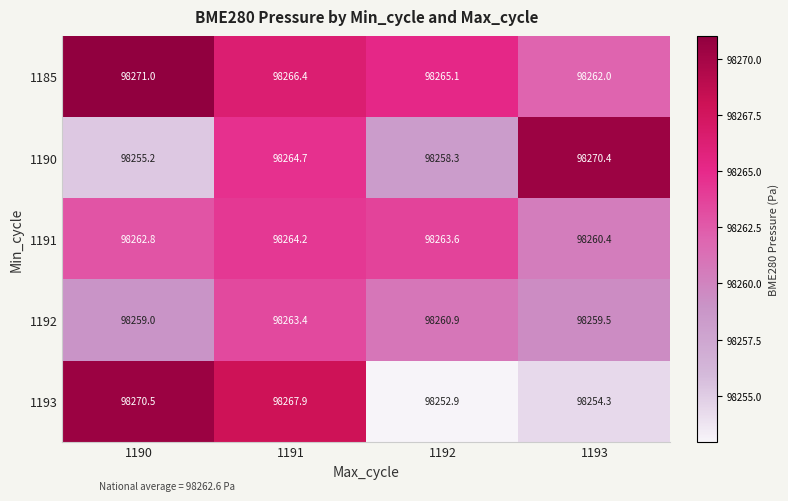

Rank the series by their maximum value, from lowest to highest.

1192, 1191, 1190, 1193, 1185